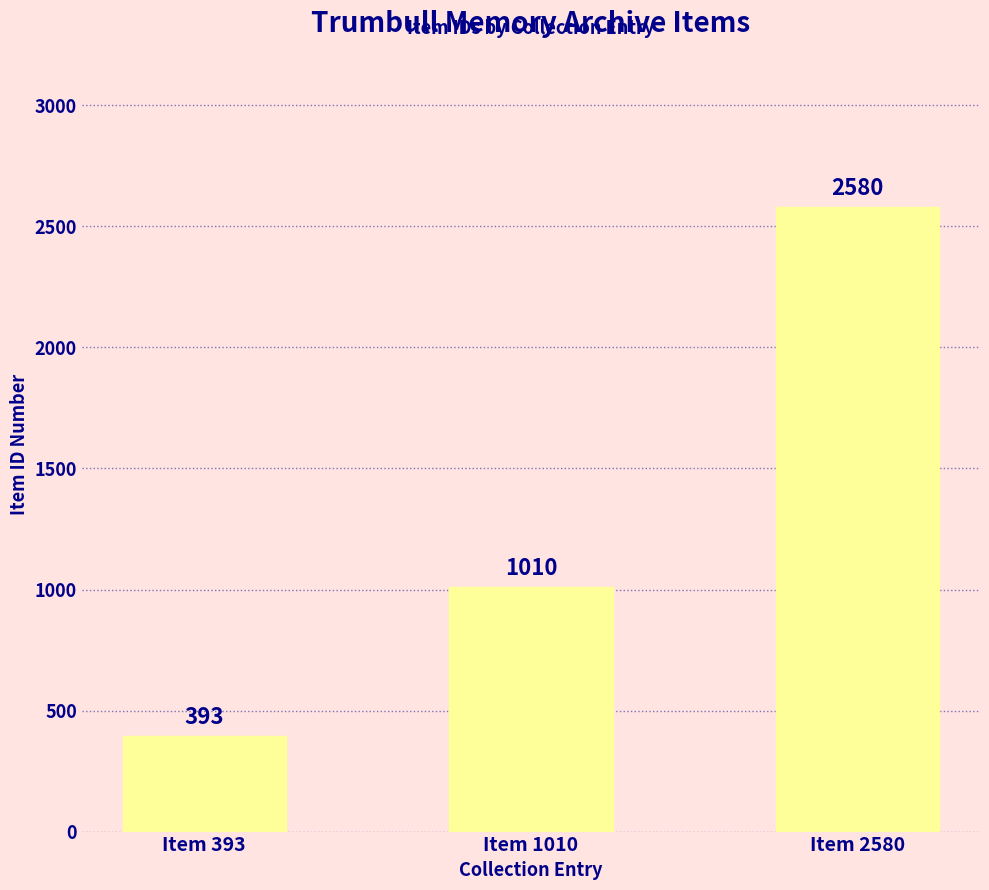

What is the ratio of the value at Item 2580 to the value at Item 393?

6.6